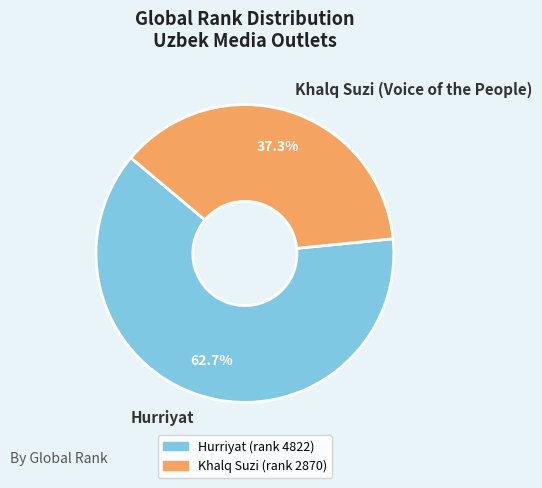

What percentage is the Hurriyat slice, to the nearest percent?

63%